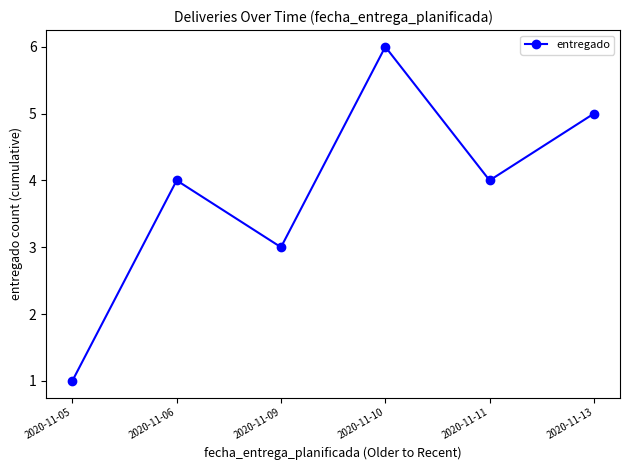

What is the minimum value shown in the chart?

1